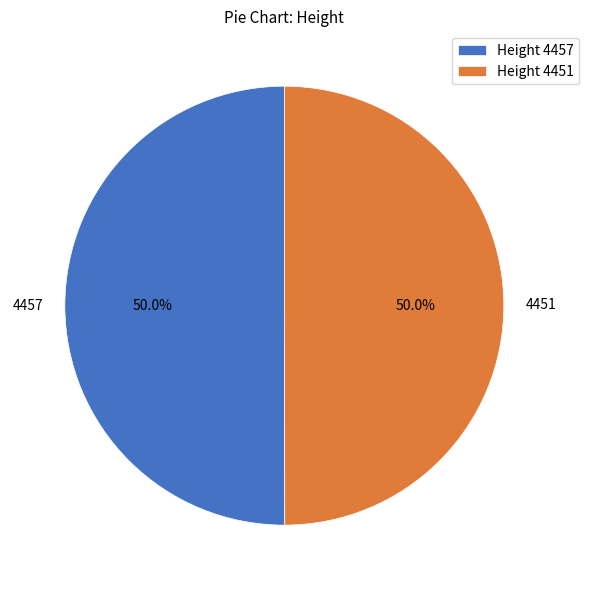

What is the total percentage of 4457 and 4451?

100.0%